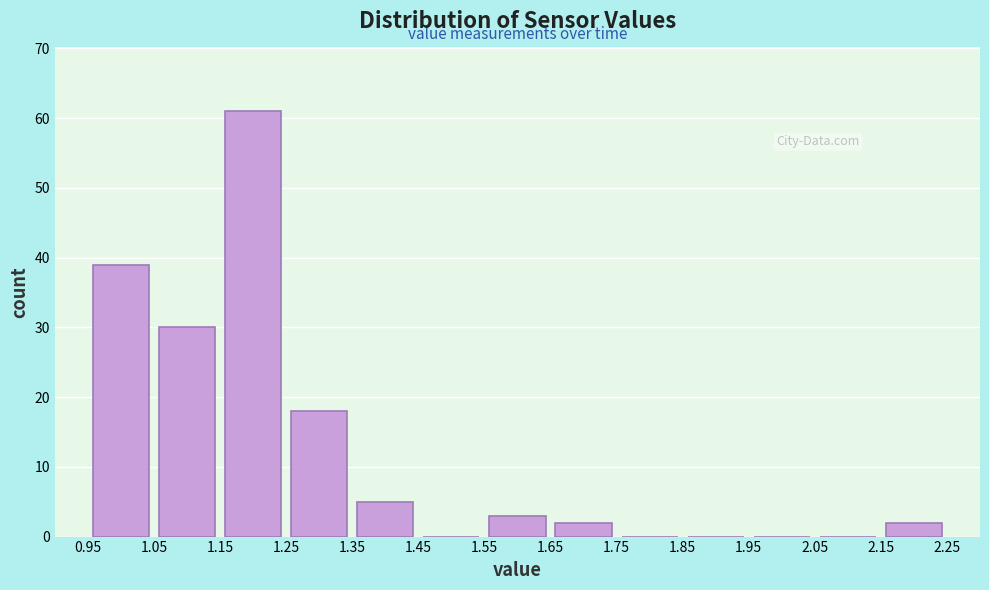

What is the height of the bar covering 1.65 to 1.75 on the x-axis? The values are not printed on the chart, so give them approximately, as read against the axis.

2